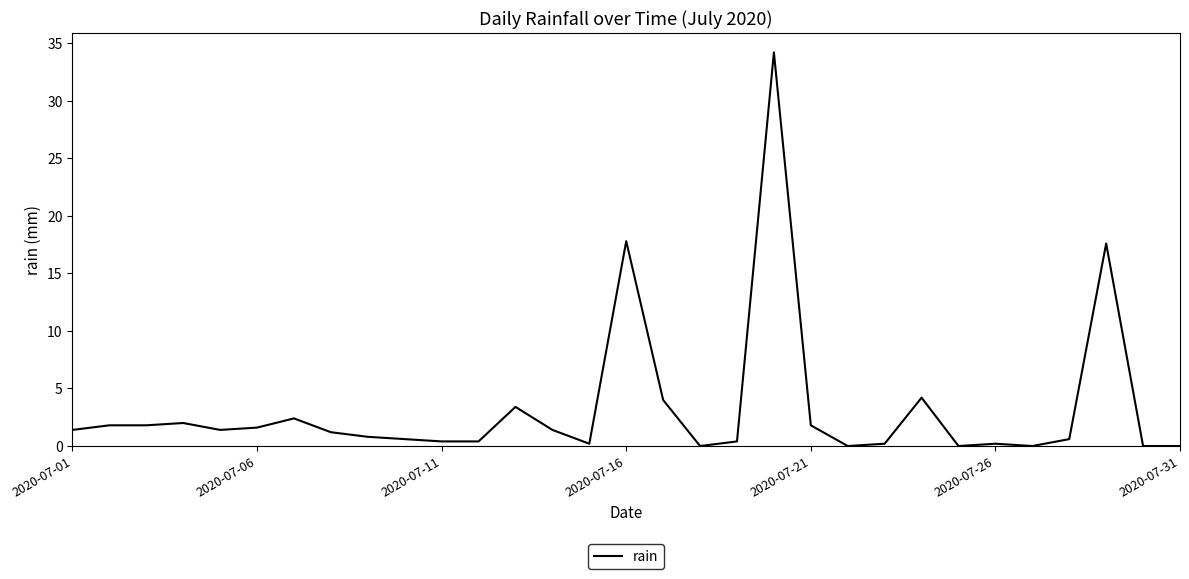

What is the difference between the maximum and minimum values?

34.2